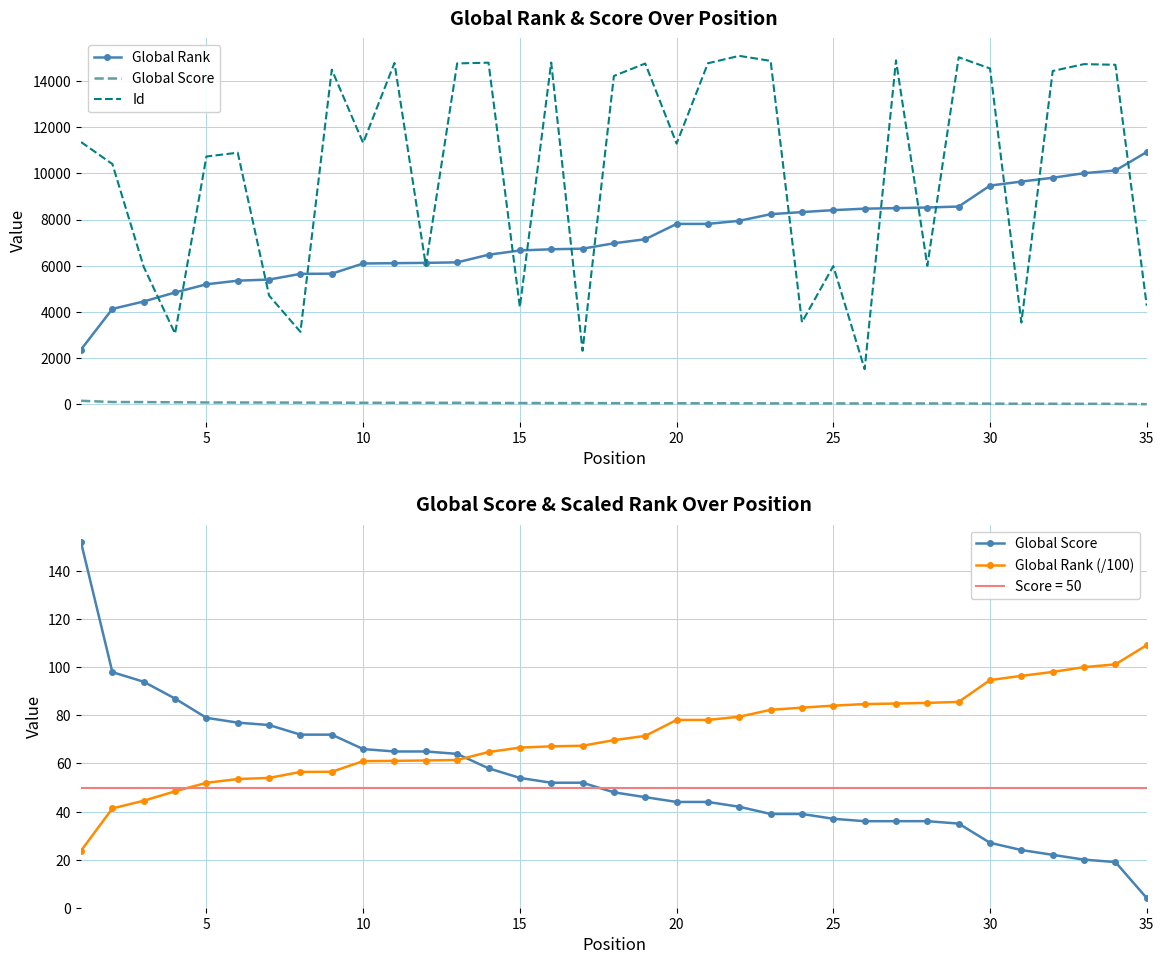

How many data points in Global Rank (/100) are above 69?

18